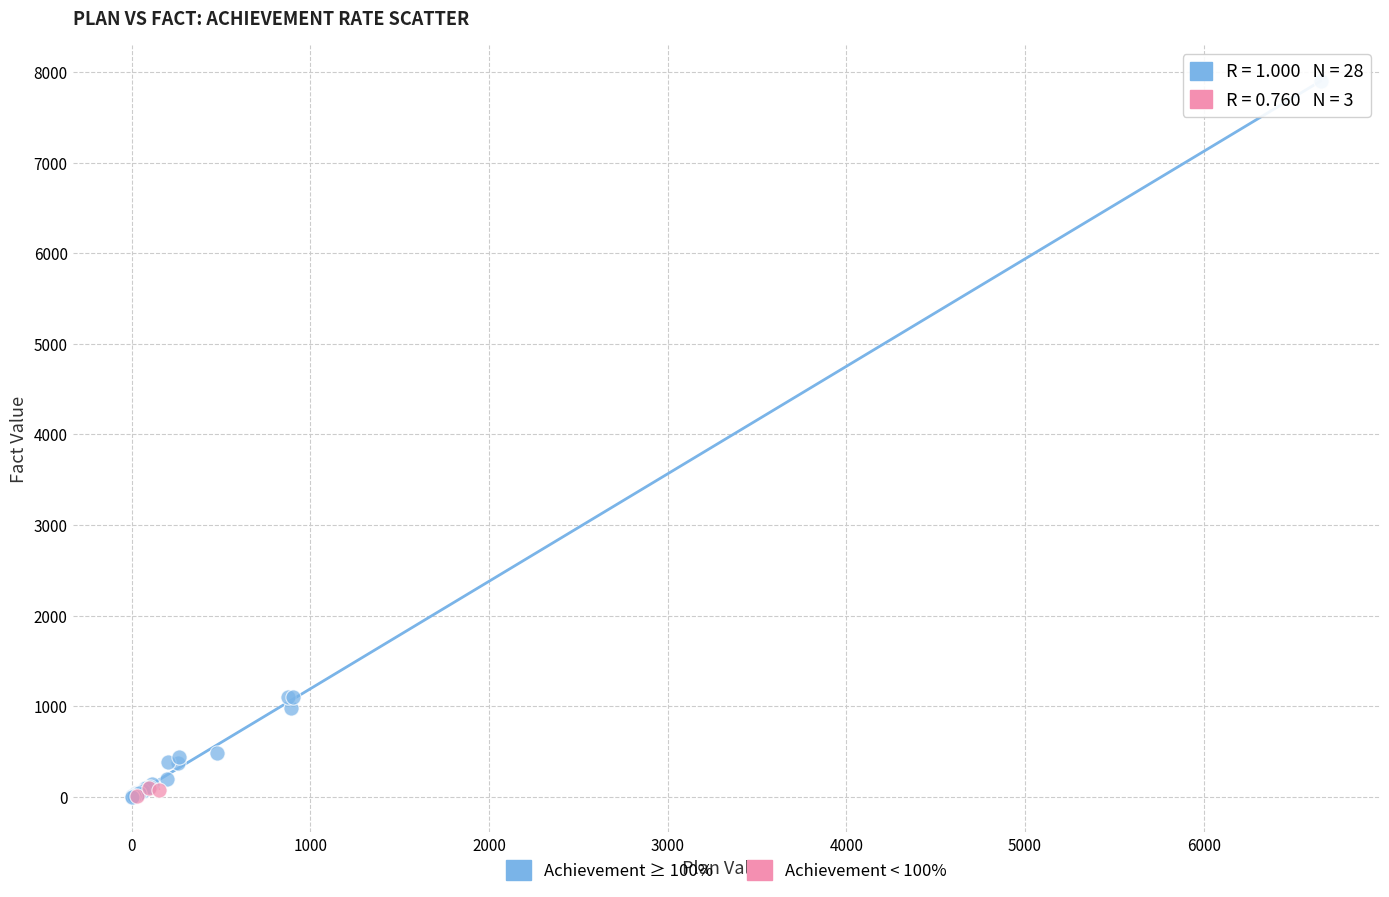

What are all the series names shown in the legend?

Achievement ≥ 100%, Achievement < 100%